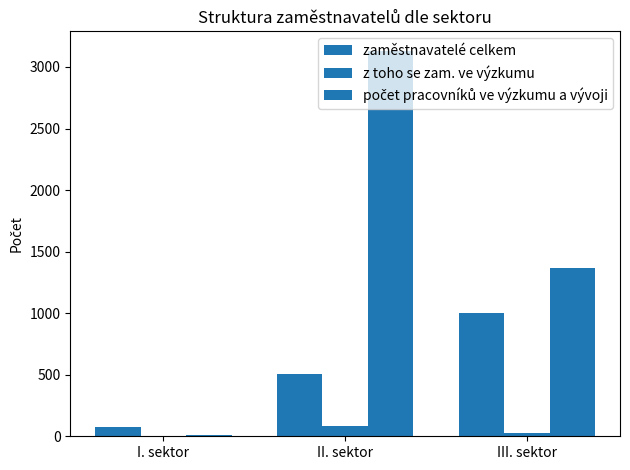

What is the difference between the highest and lowest values at I. sektor?

69.0